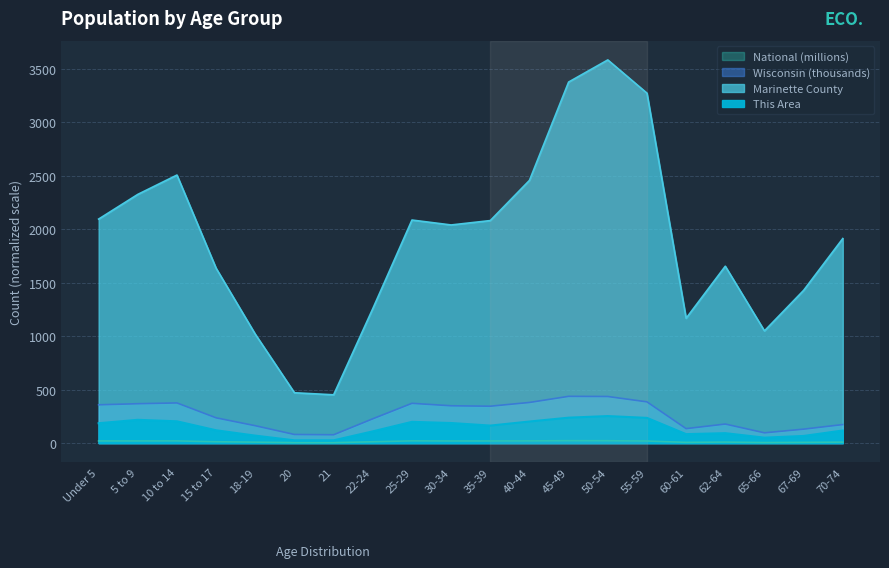

Which series has the largest total across all categories?

Marinette County